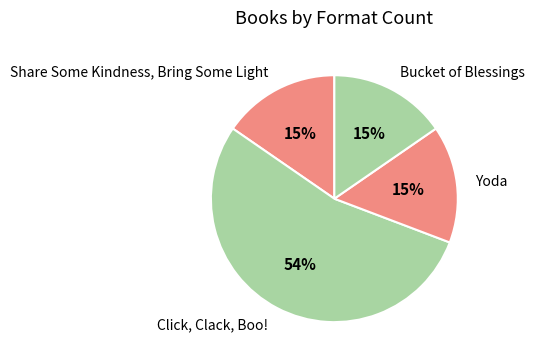

True or false: Yoda accounts for 15% of the total.

True